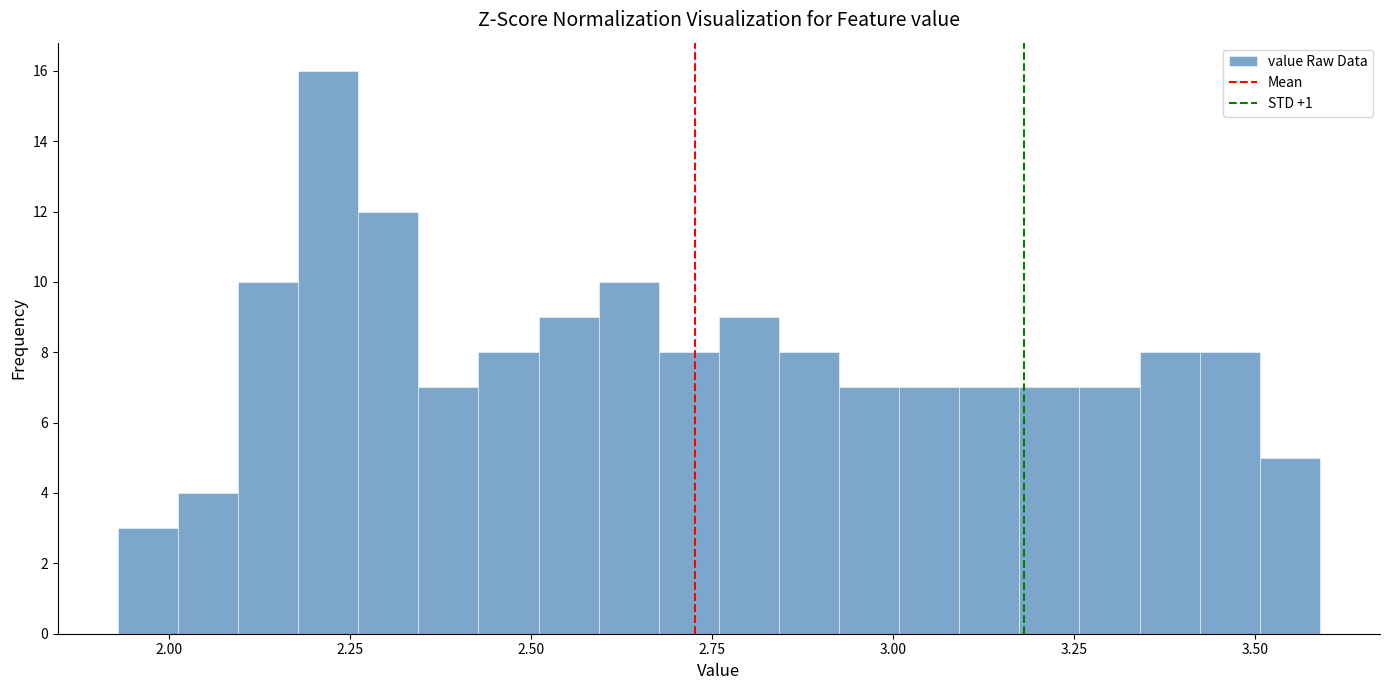

Around what value on the x-axis is the tallest bar? Give the approximate position of its centre, as read against the axis.

2.20